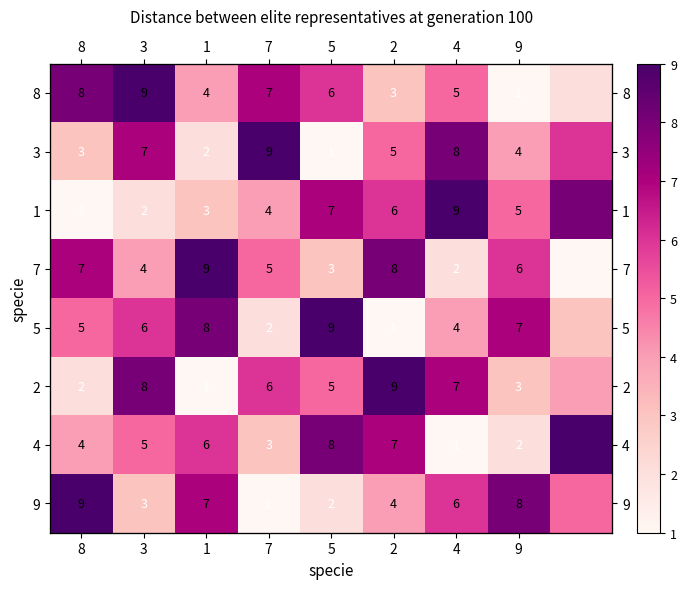

True or false: 9 has a value of 0 at 7.

False